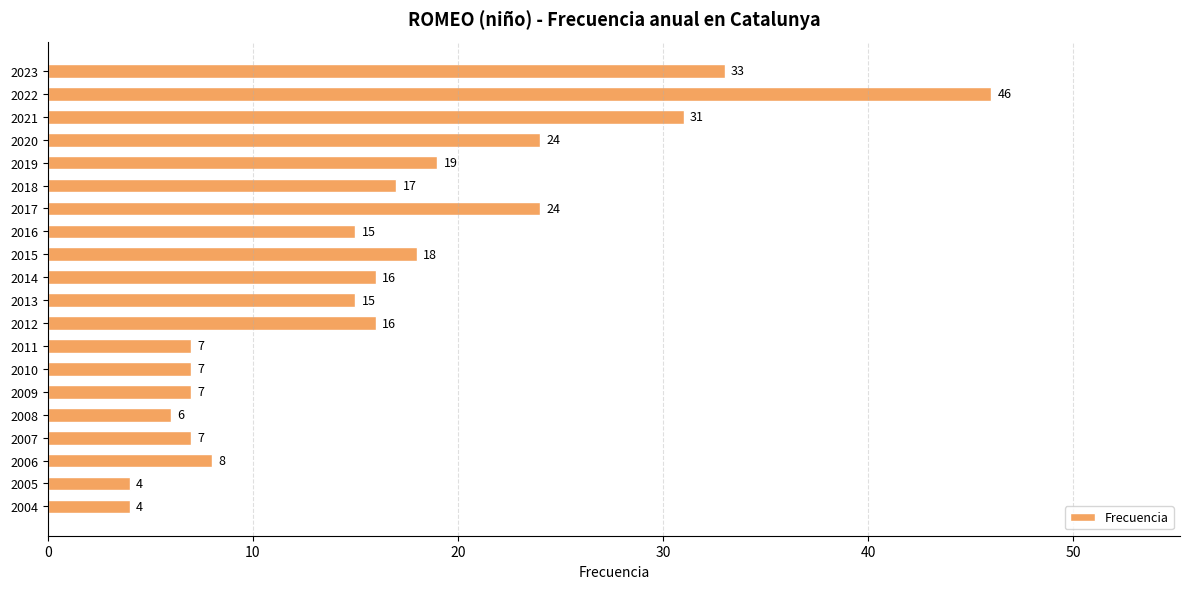

Reading top to bottom, extract all data points from this chart.

2023=33	2022=46	2021=31	2020=24	2019=19	2018=17	2017=24	2016=15	2015=18	2014=16	2013=15	2012=16	2011=7	2010=7	2009=7	2008=6	2007=7	2006=8	2005=4	2004=4